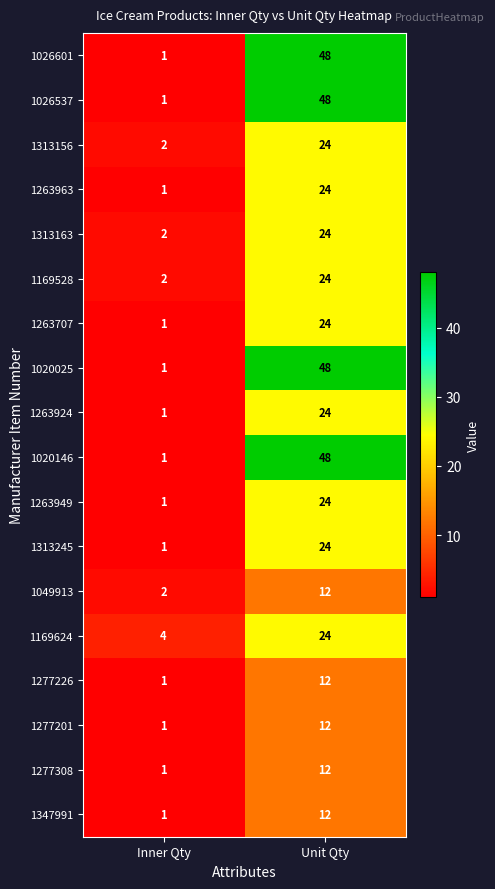

What is the spread (max minus min) of values at Unit Qty?

36